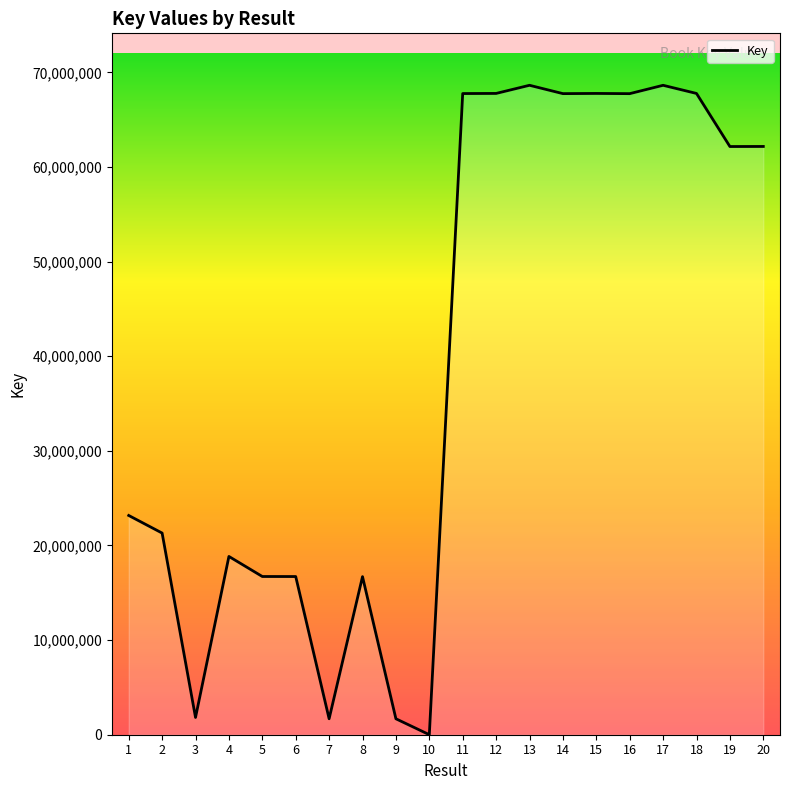

How many series are shown in this chart?

1